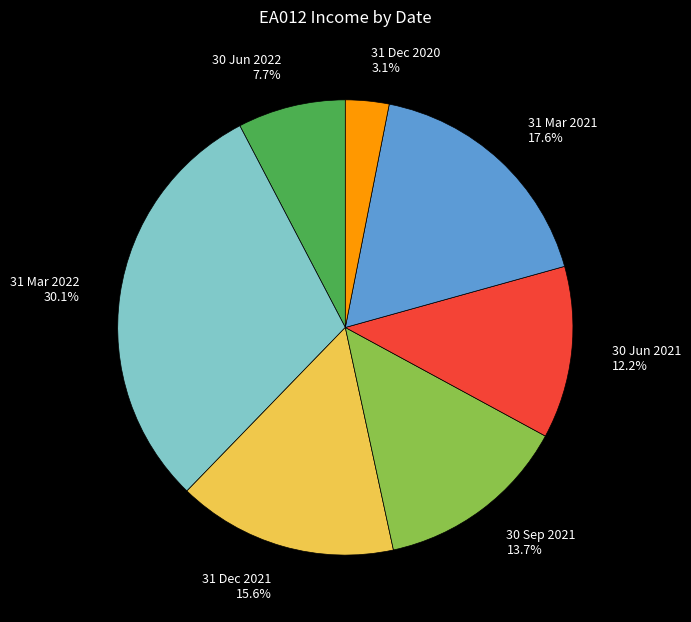

Rank the categories by value from highest to lowest.

31 Mar 2022, 31 Mar 2021, 31 Dec 2021, 30 Sep 2021, 30 Jun 2021, 30 Jun 2022, 31 Dec 2020